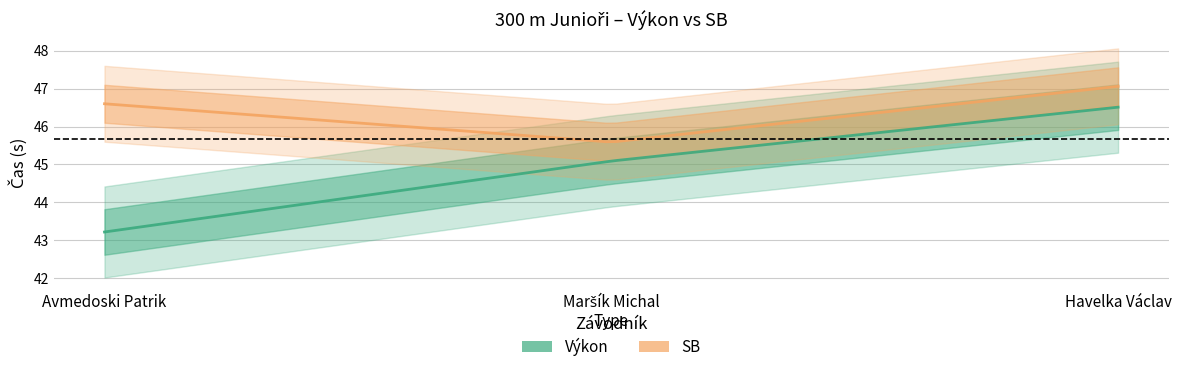

Reading left to right, extract all data points from this chart.

Výkon: Avmedoski Patrik=43.2	Maršík Michal=45.1	Havelka Václav=46.5
SB: Avmedoski Patrik=46.6	Maršík Michal=45.6	Havelka Václav=47.1